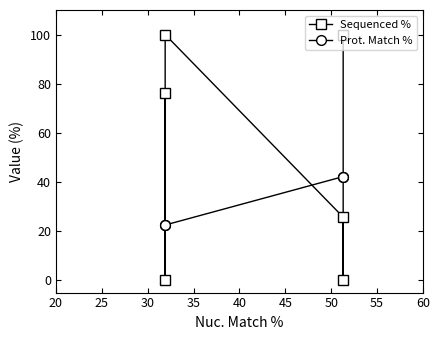

How many data points in Prot. Match % are less than 42?

3